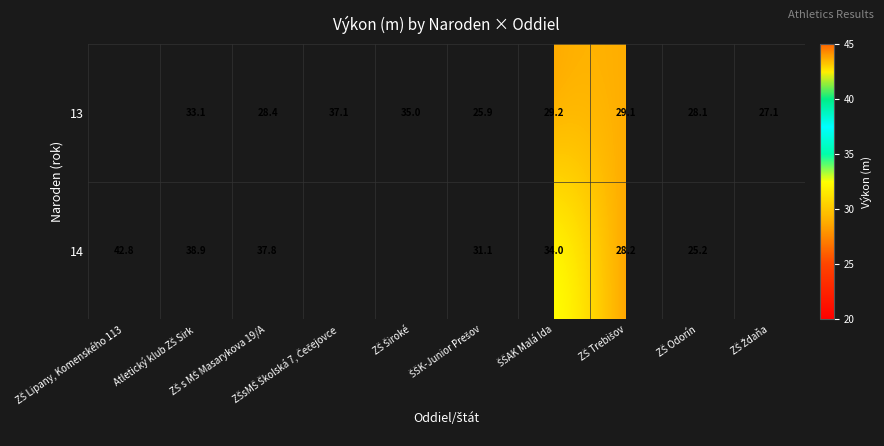

How many categories are shown in the chart?

10